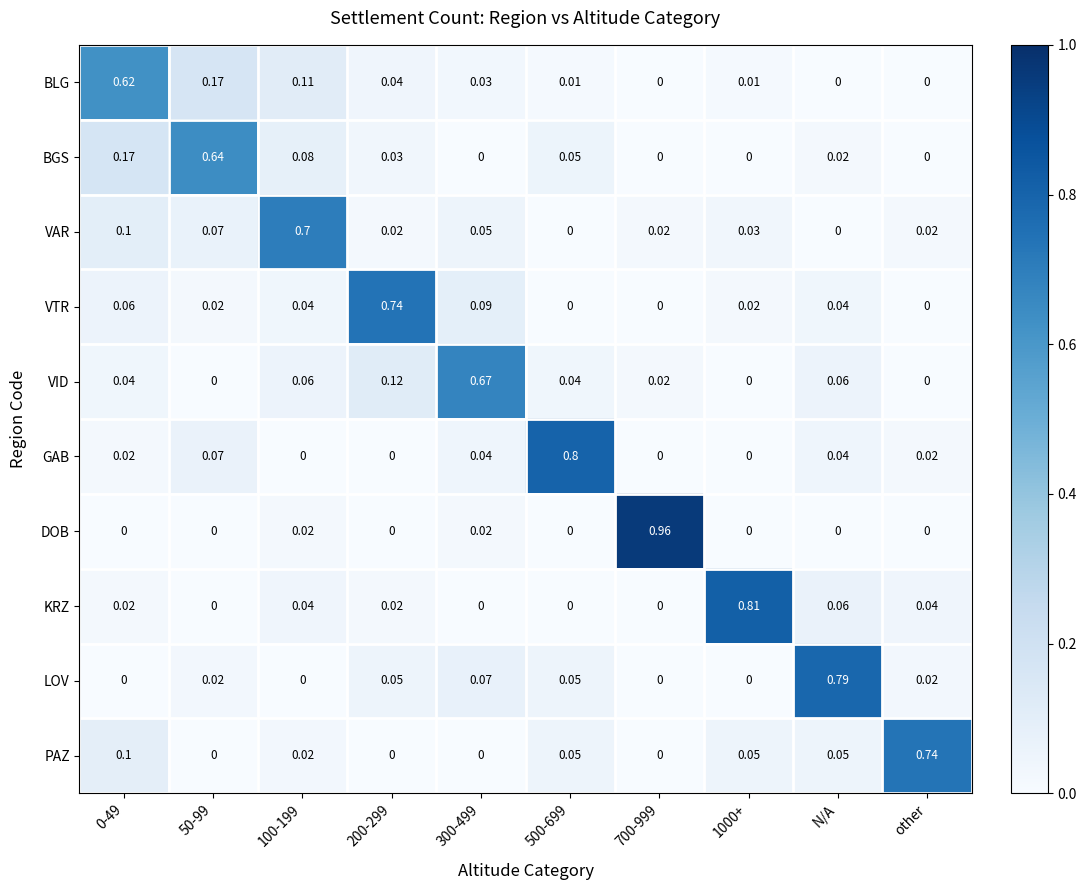

Which series changed the most between 500-699 and 700-999?

DOB